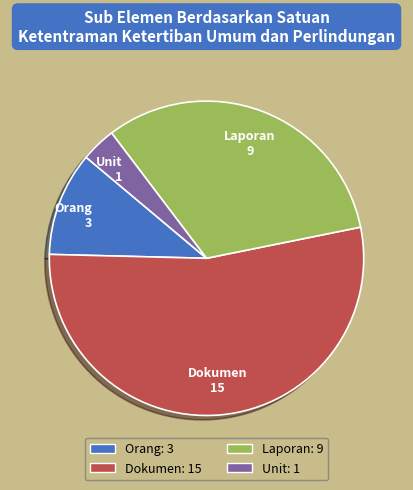

Which slice represents more than half of the pie?

Dokumen